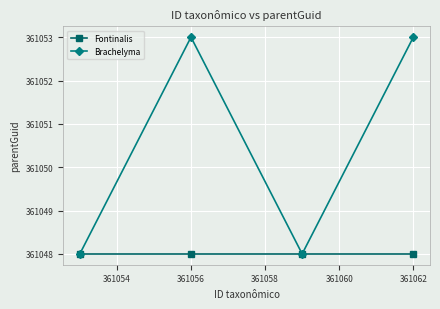

Reading right to left, list all the values displayed in this chart.

Fontinalis: 361048	361048	361048	361048
Brachelyma: 361053	361048	361053	361048